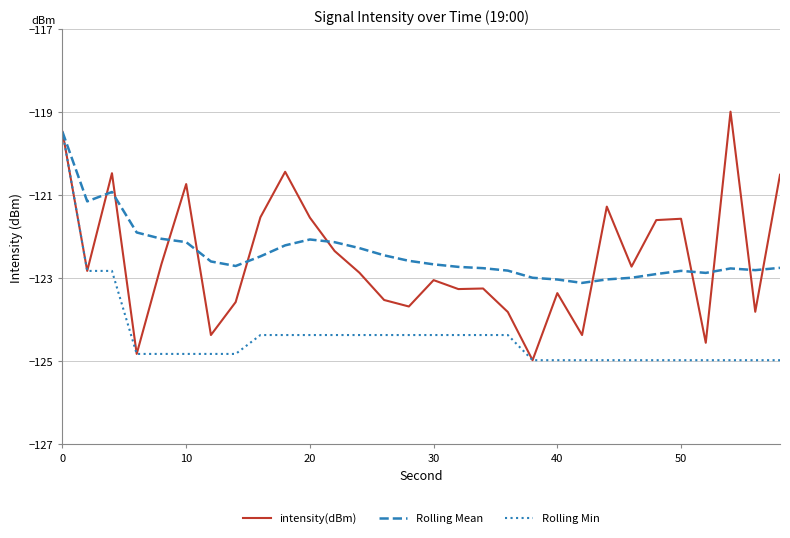

What is the maximum value for Rolling Min?

-119.5